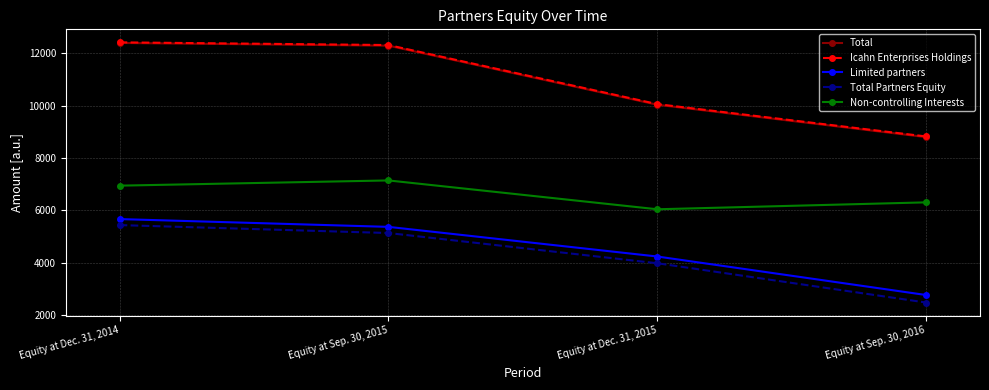

What position from the right is Equity at Dec. 31, 2015?

2